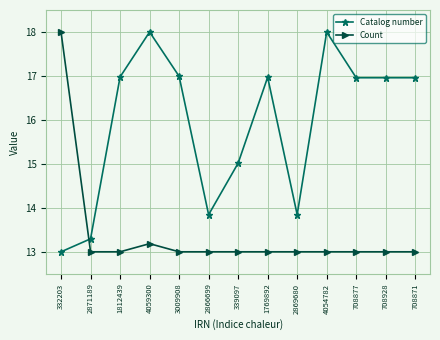

Does the chart have visible grid lines?

Yes